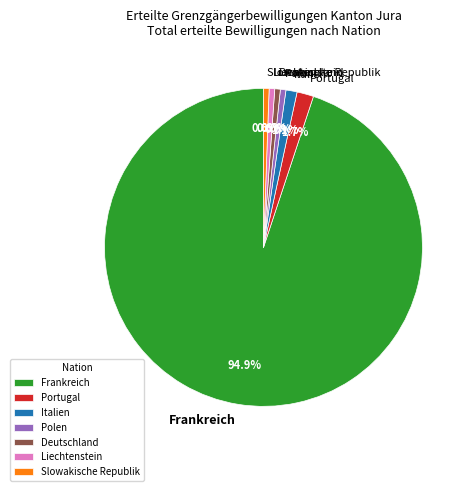

The Liechtenstein slice represents 11% of the pie. True or false?

False